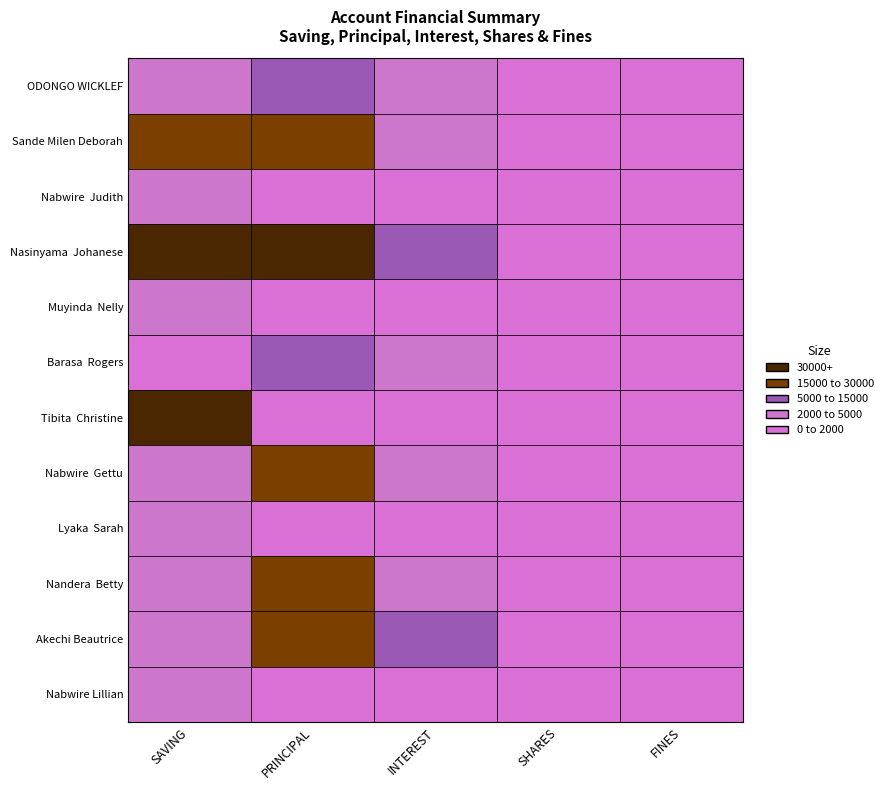

What is the greatest value displayed?

60000